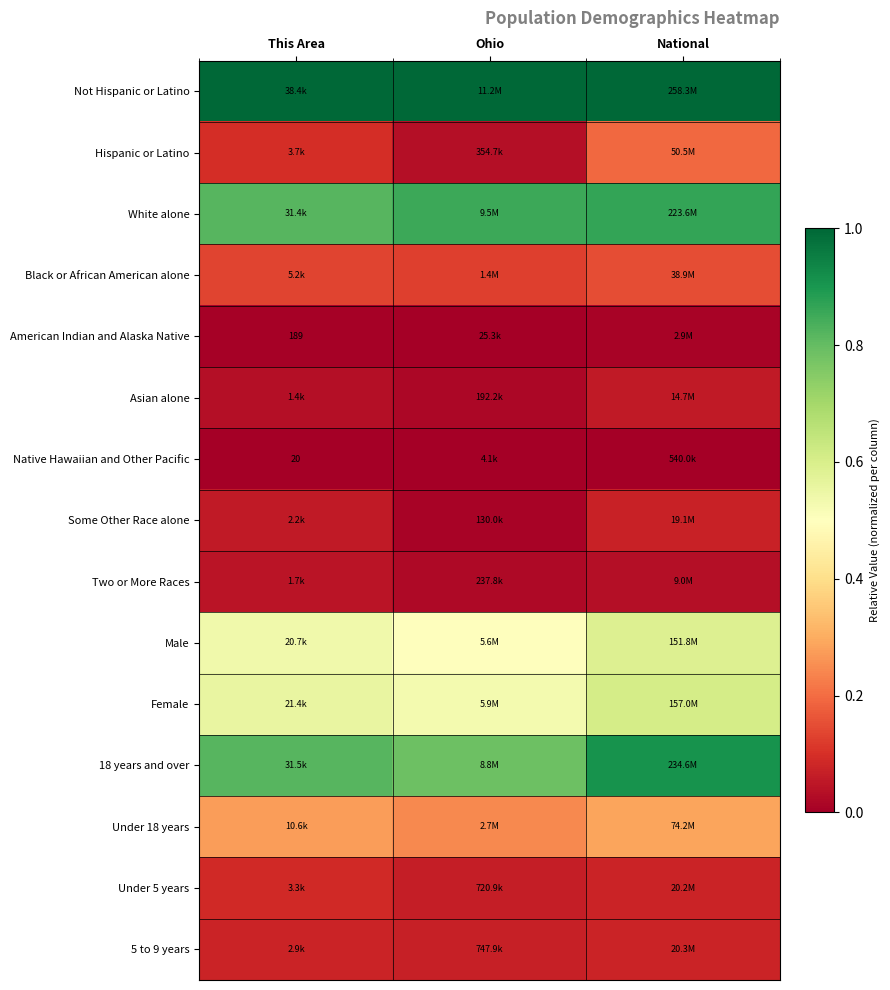

What is the minimum value for Female?

0.5